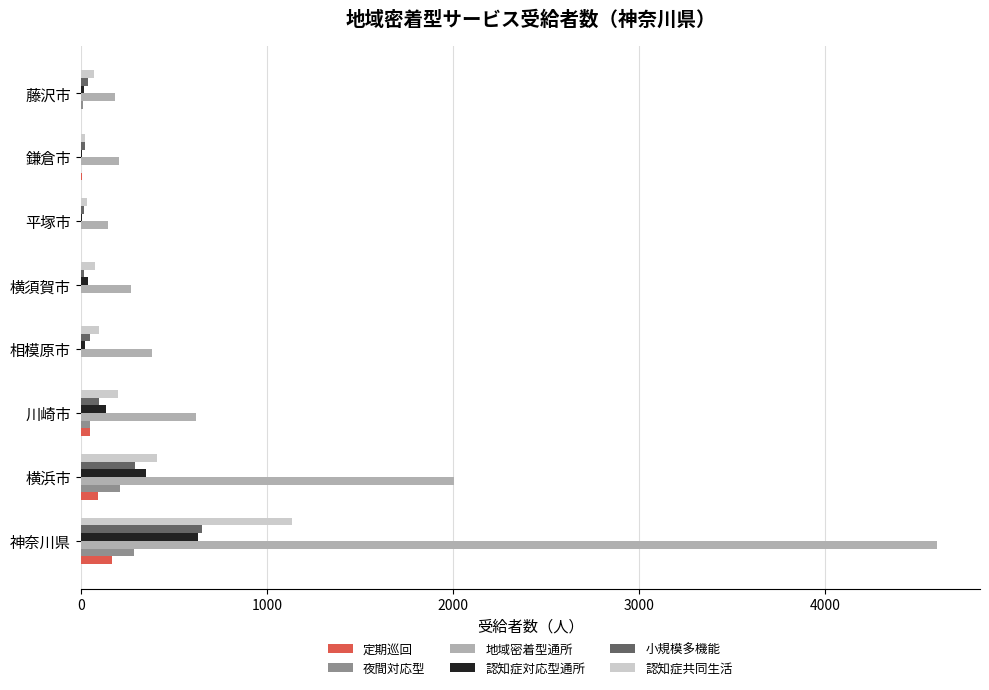

What is the greatest value displayed?

4600